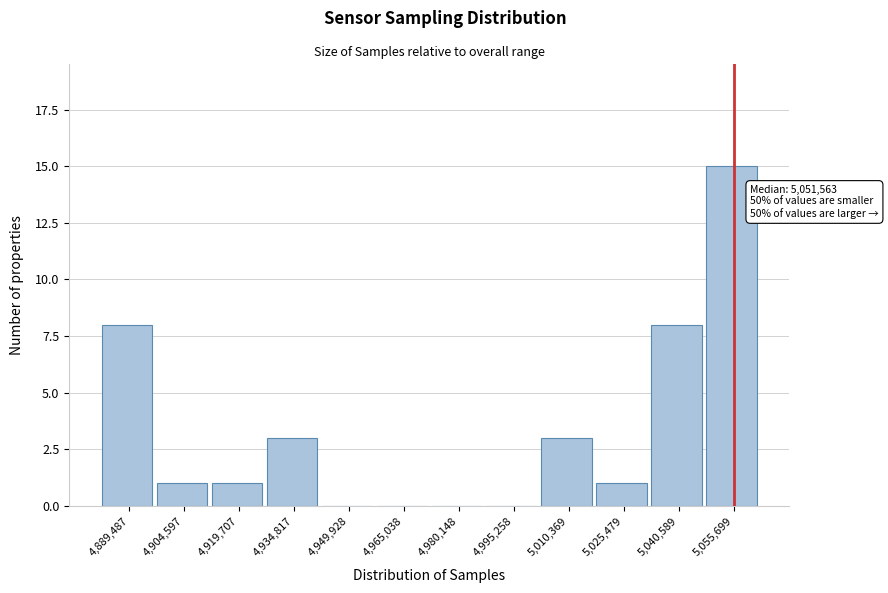

Reading left to right, transcribe all the data shown in this chart.

4,889,487=8	4,904,597=1	4,919,707=1	4,934,817=3	4,949,928=0	4,965,038=0	4,980,148=0	4,995,258=0	5,010,369=3	5,025,479=1	5,040,589=8	5,055,699=15